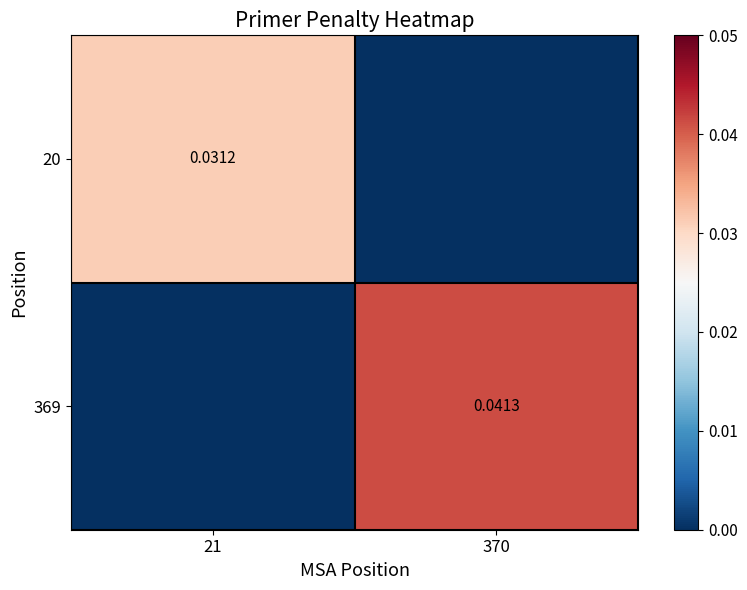

Which series has the largest total across all categories?

369